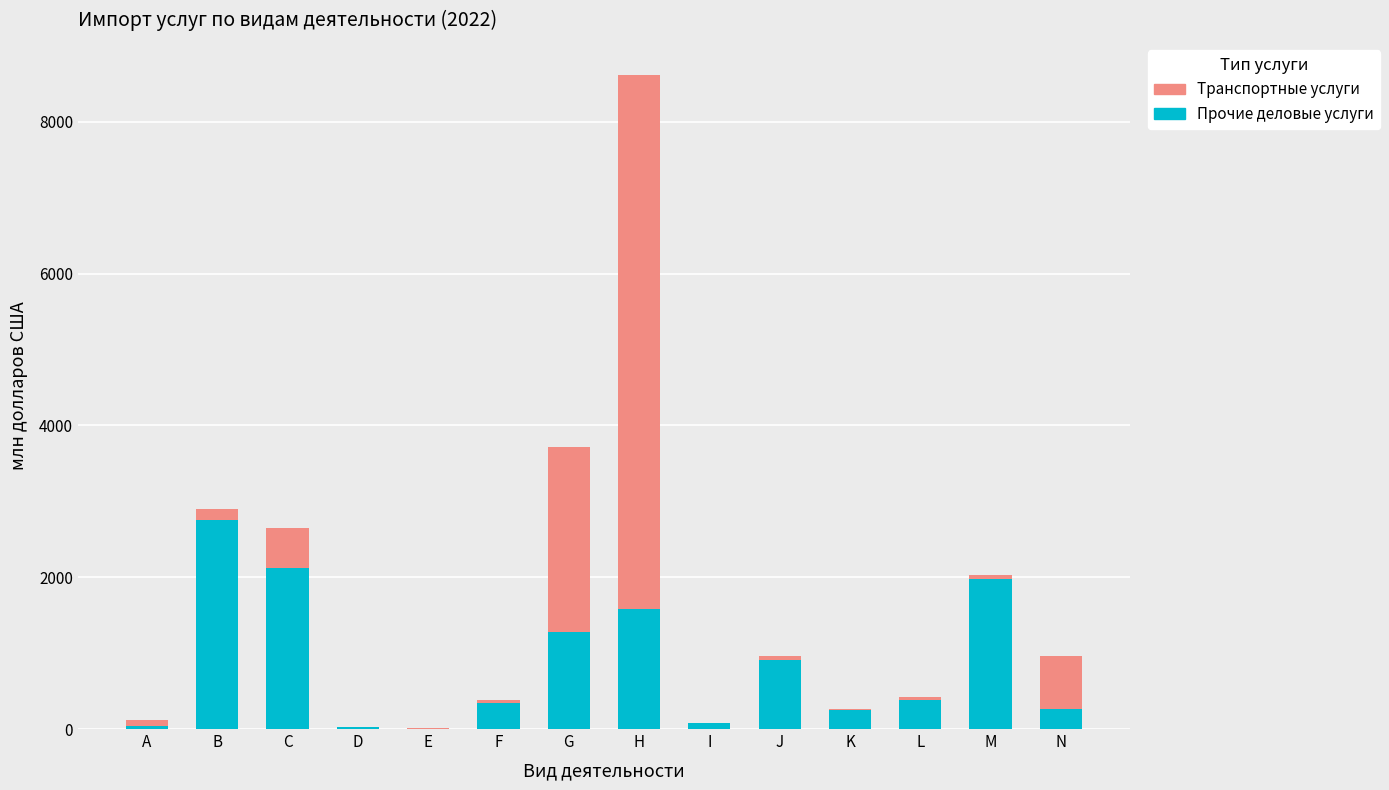

What is the maximum value for Прочие деловые услуги?

2754.1